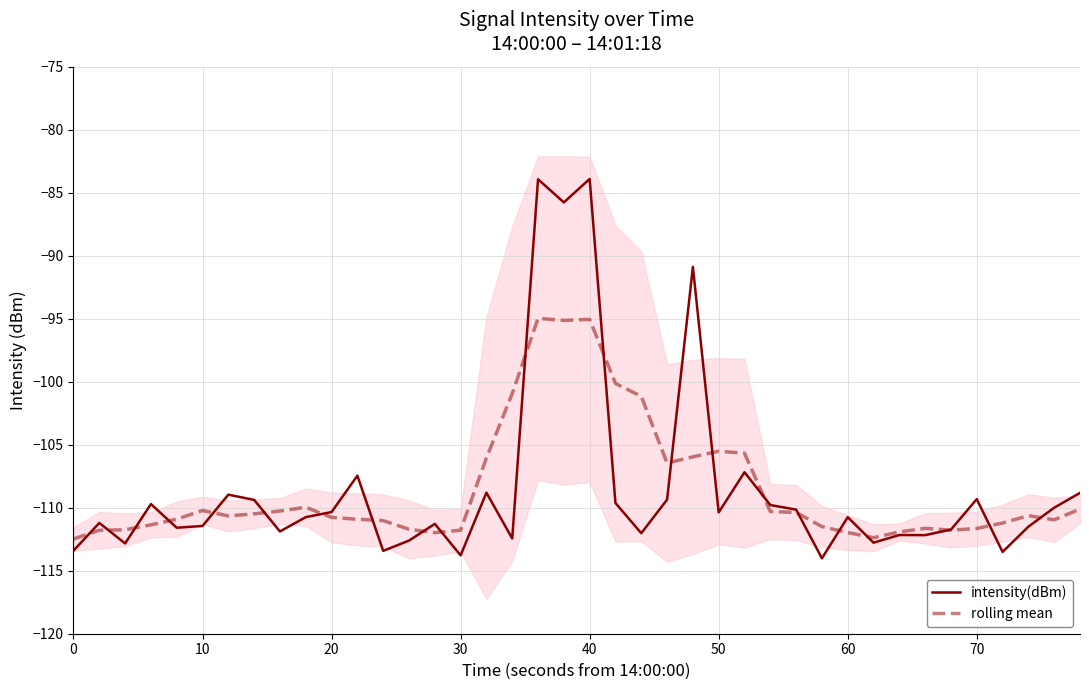

True or false: intensity(dBm) and rolling mean intersect in this chart.

True